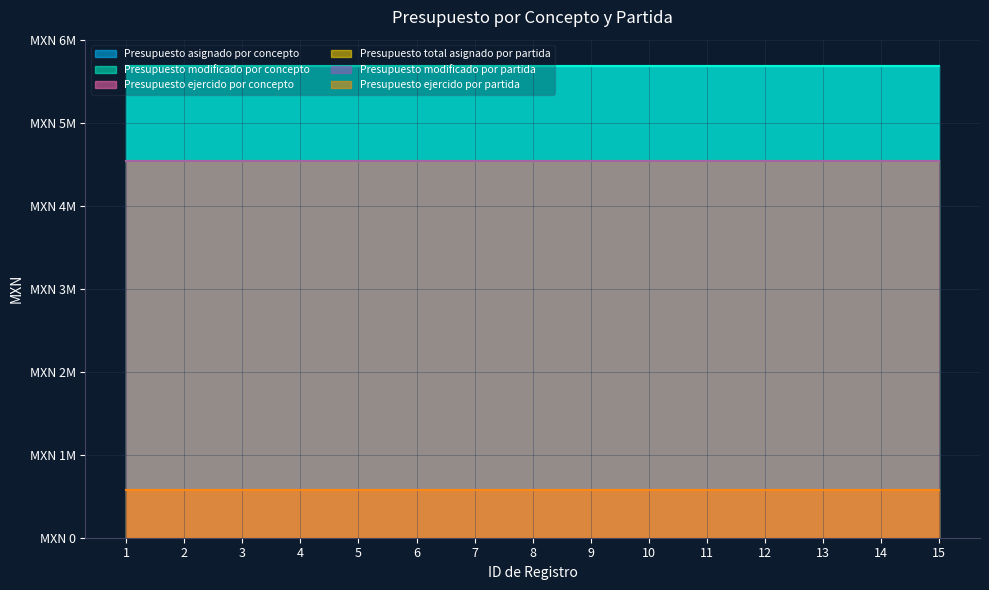

True or false: Presupuesto ejercido por concepto and Presupuesto ejercido por partida cross at least once.

False